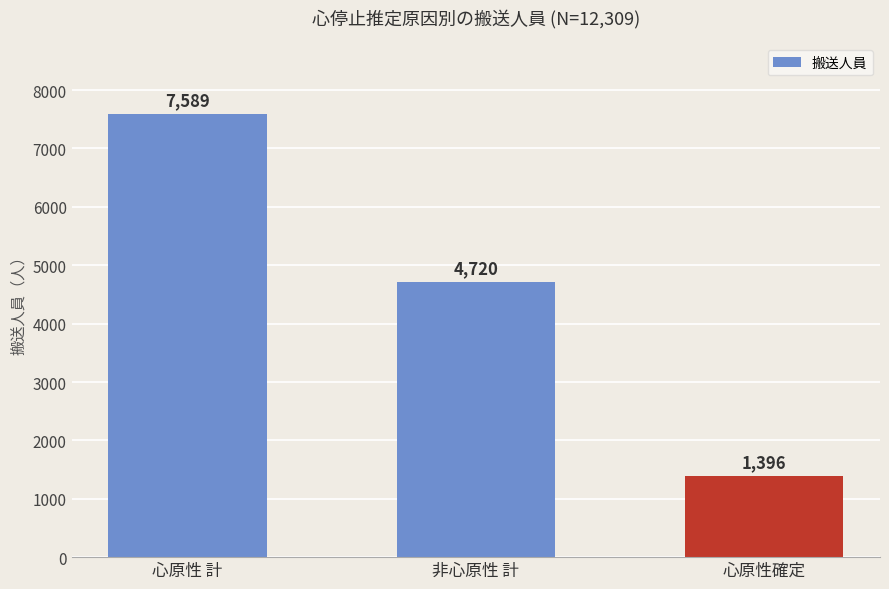

What is the difference between the maximum and minimum values?

6193